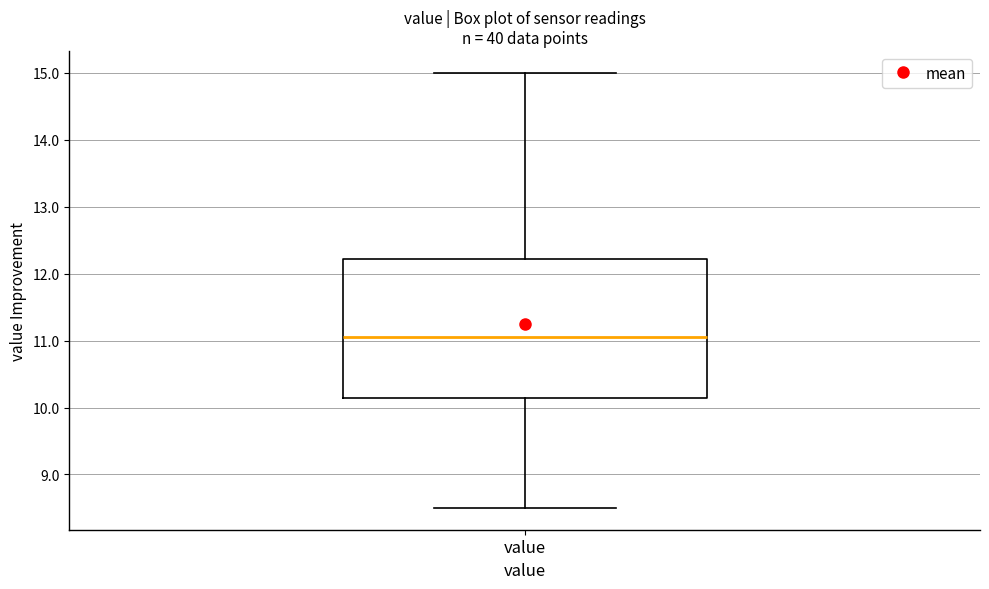

Transcribe this box plot: give where the median line is, the range the box spans, and where the two whiskers end, as read against the y-axis. The values are not printed on the chart, so give them approximately, as read against the axis.

median 11.1, box 10.1 to 12.2, whiskers 8.5 to 15.0